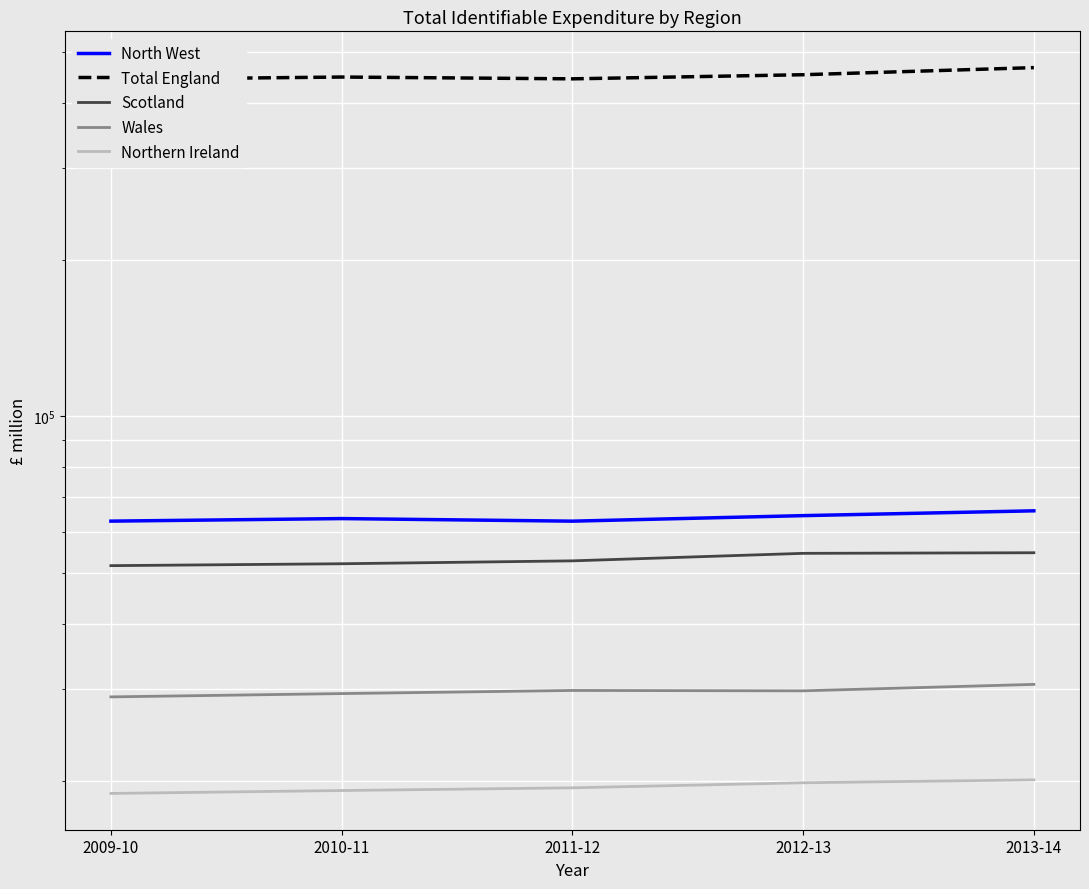

What is the value of the Wales point at the 1st from the left?

28944